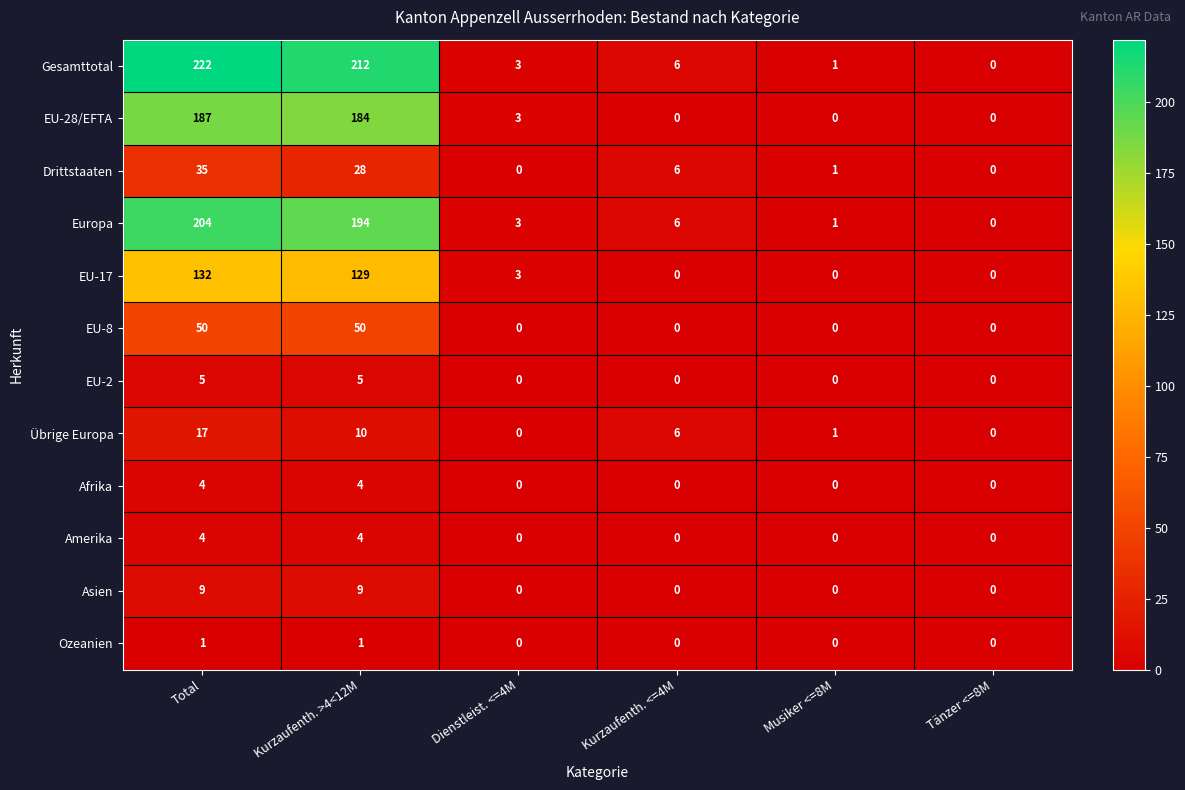

What is the difference between the highest and lowest values at Total?

221